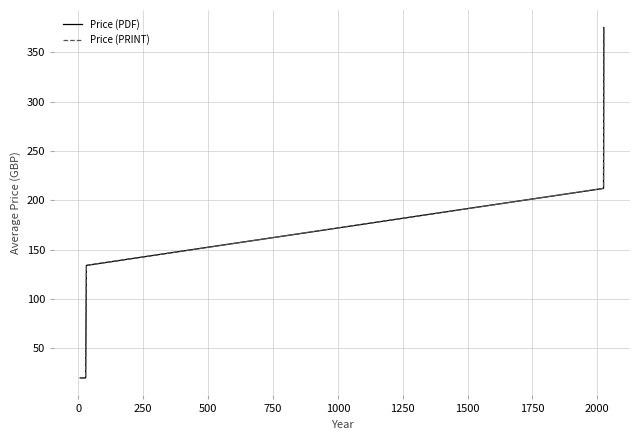

What is the value of the Price (PRINT) point at the 6th from the left?

212